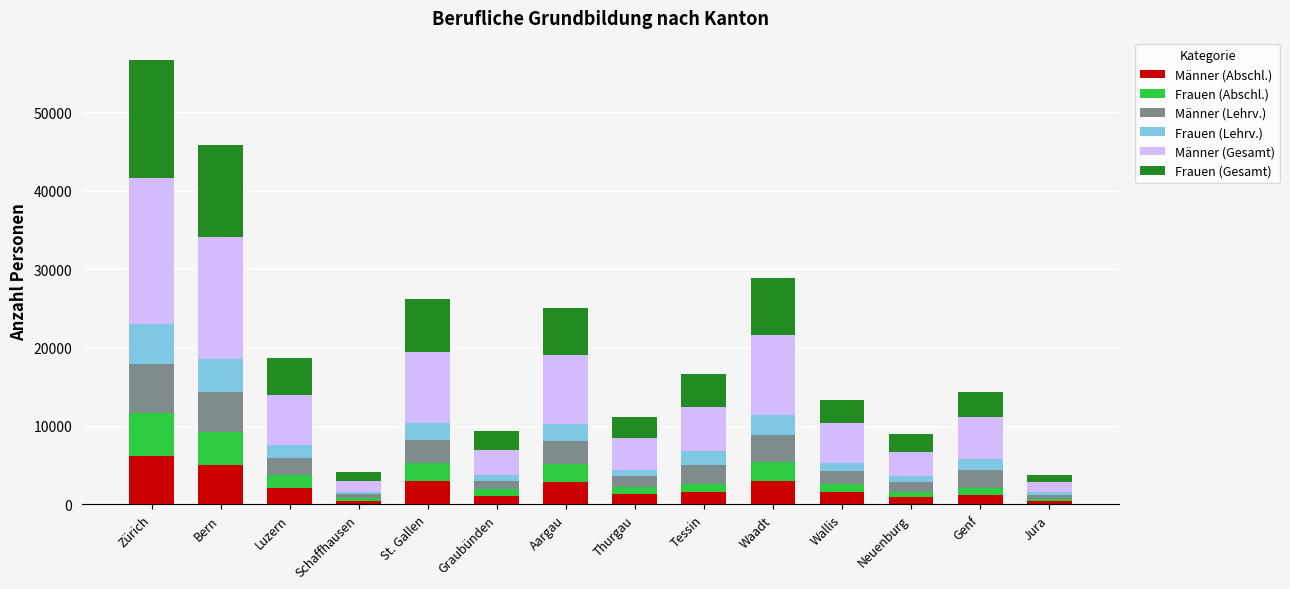

What is the total value across all series at Waadt?

28911